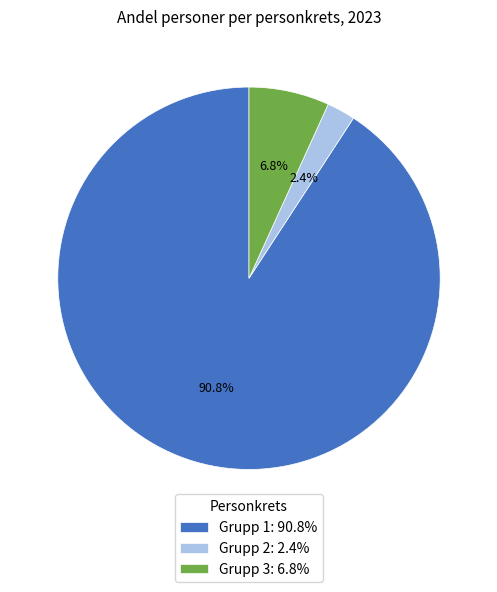

To the nearest percent, what is the difference between the Grupp 3 and Grupp 2 slice percentages?

4%